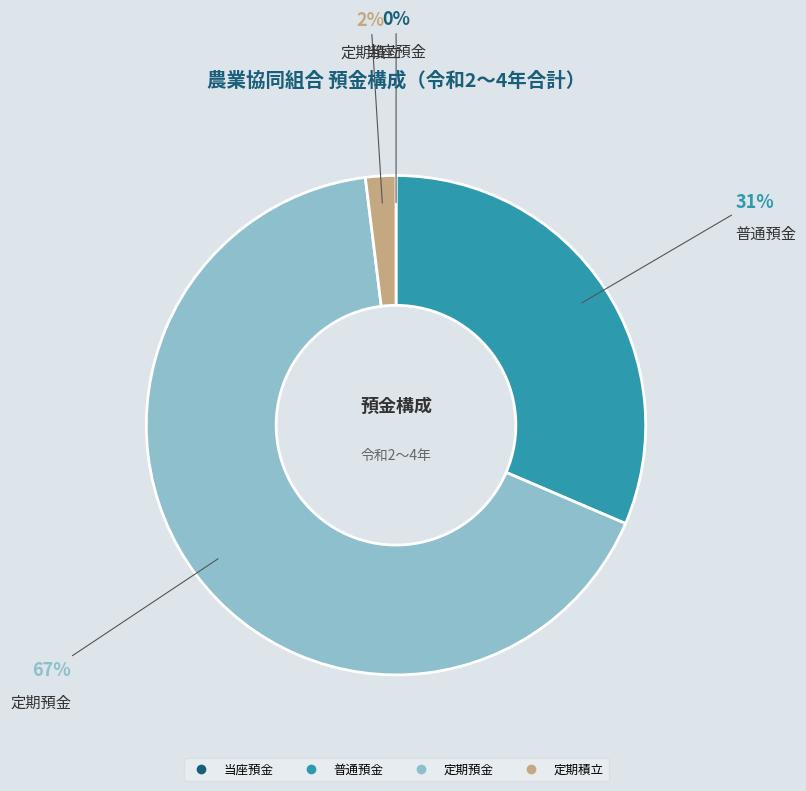

To the nearest percent, what is the average slice percentage?

25%